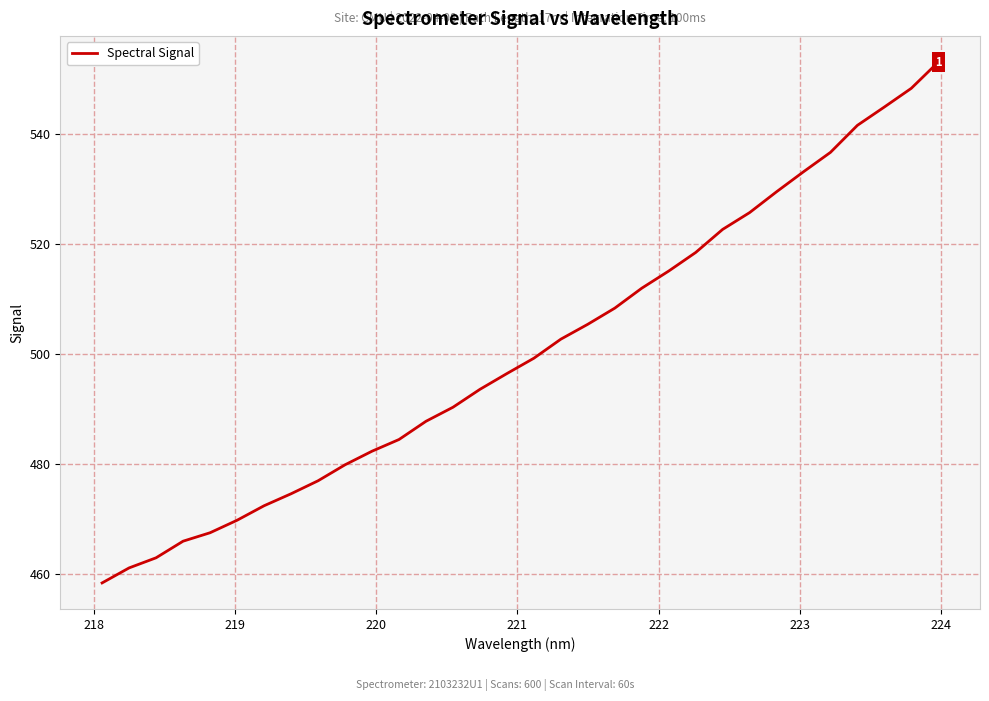

What is the maximum value shown in the chart?

553.1